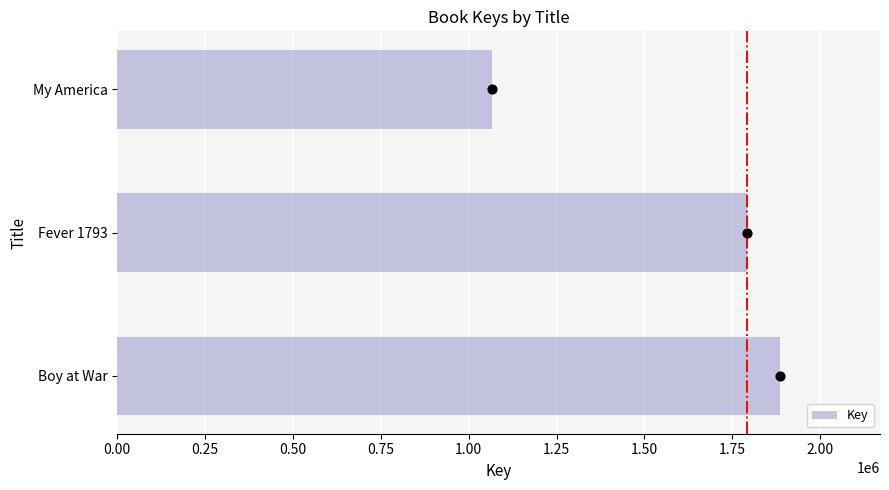

Which category has the highest value in the Key series?

Boy at War